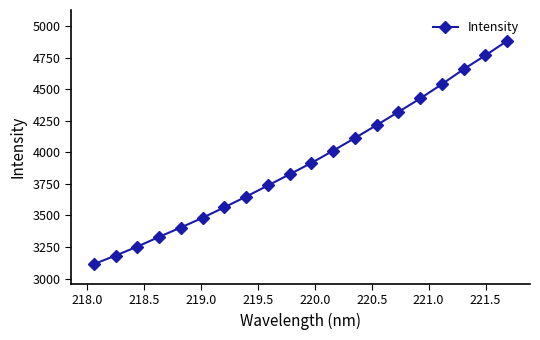

What is the smallest value displayed?

3114.5